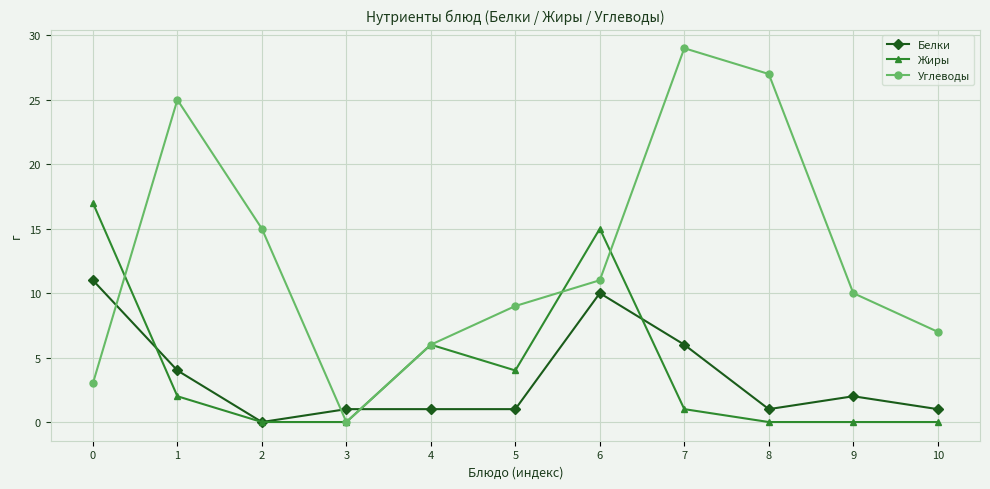

What is the average value of the Жиры series?

4